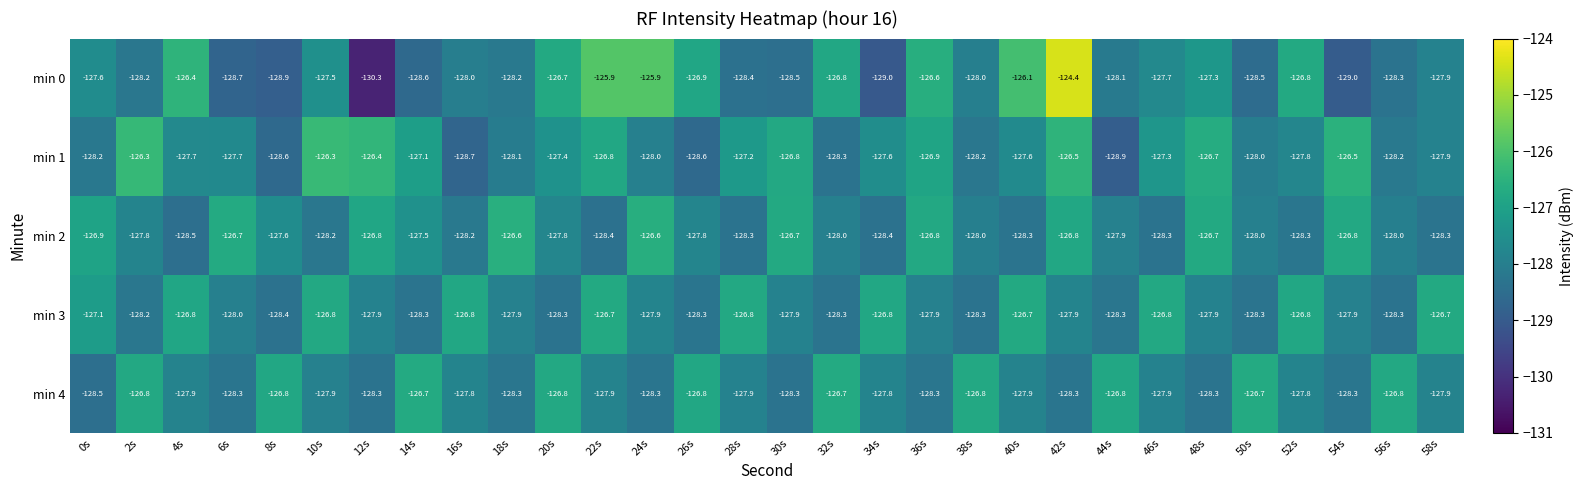

True or false: min 4 has a value of -174.0 at 22s.

False